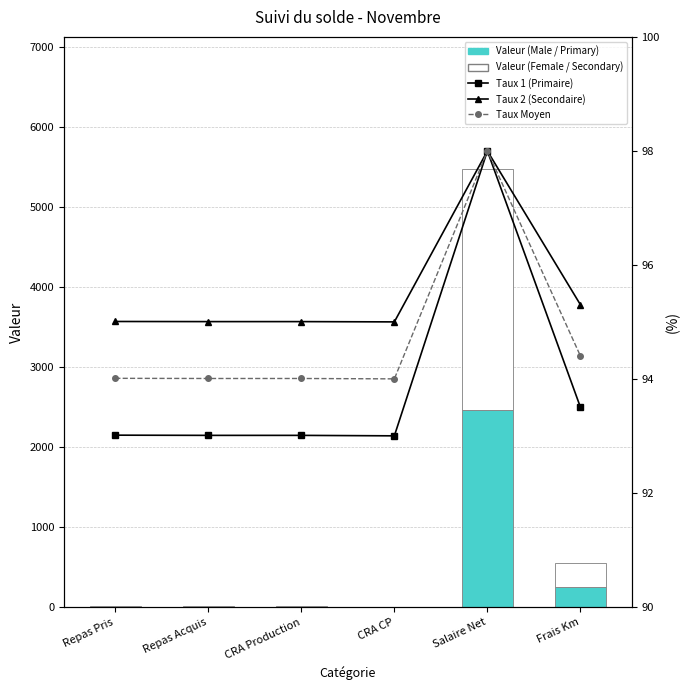

What is the highest value of the Taux 2 (Secondaire) series?

98.0